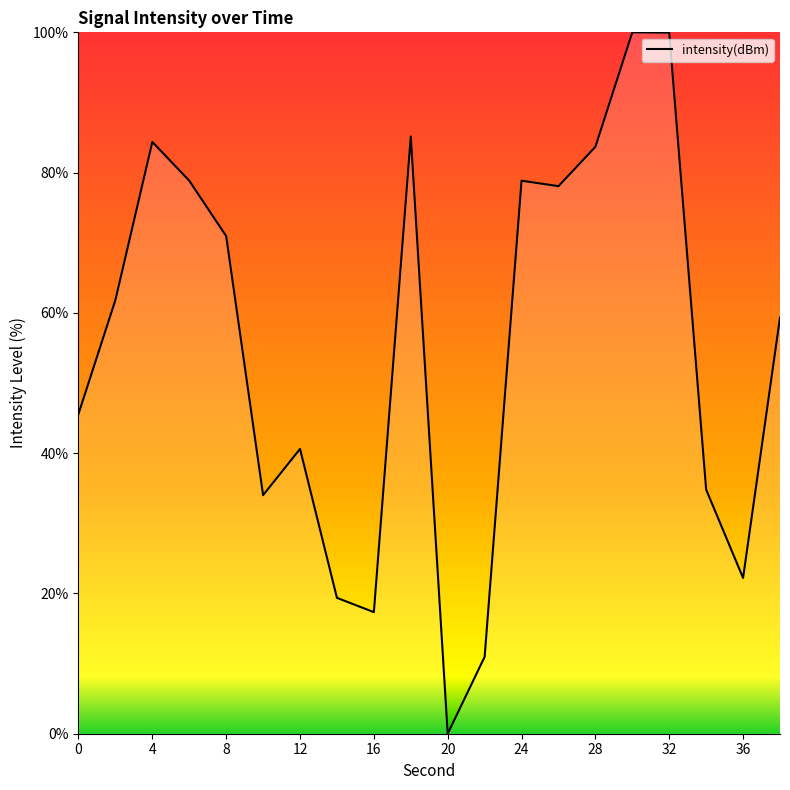

What is the maximum value shown in the chart?

100.0